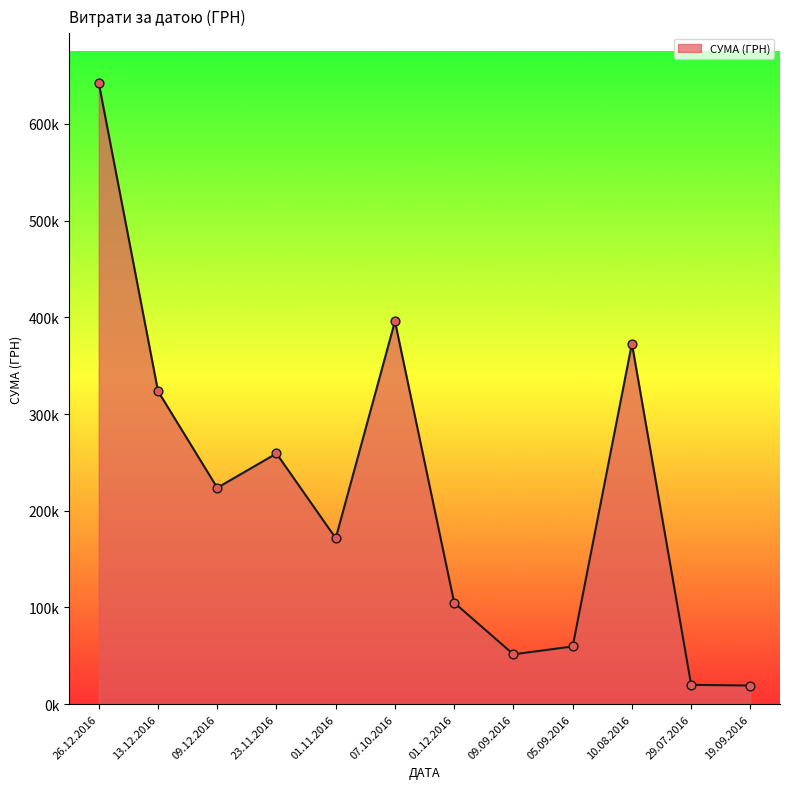

Between 23.11.2016 and 26.12.2016, which is larger?

26.12.2016